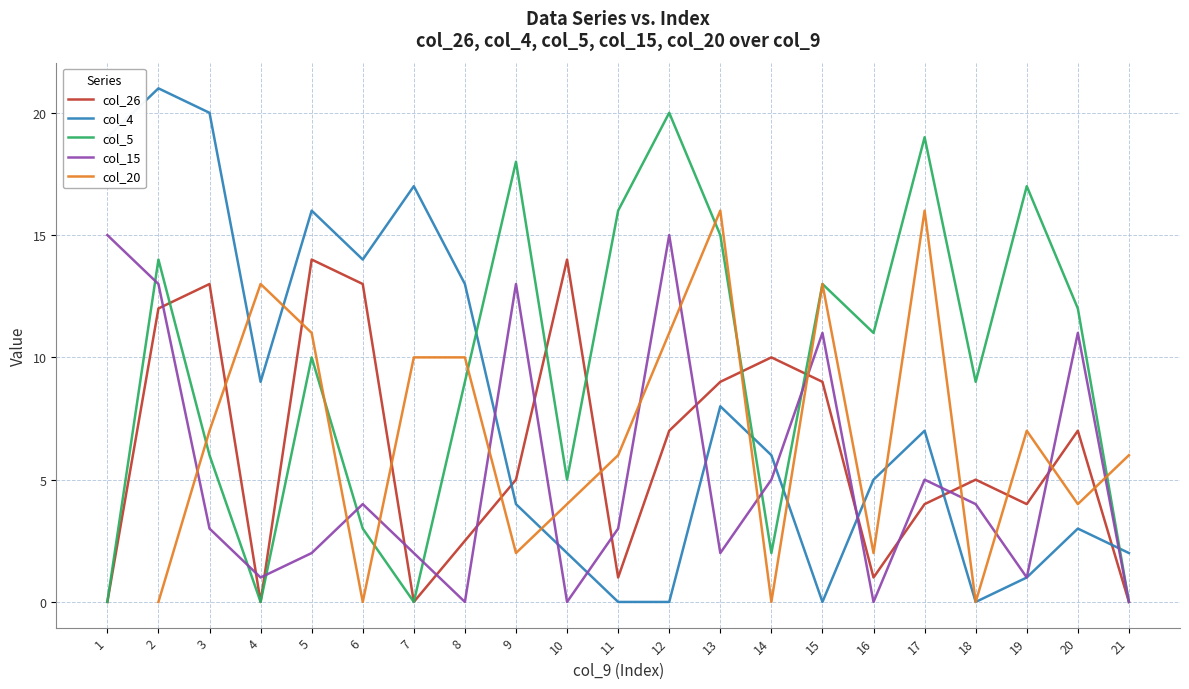

The value of col_26 at 6 is 22. True or false?

False